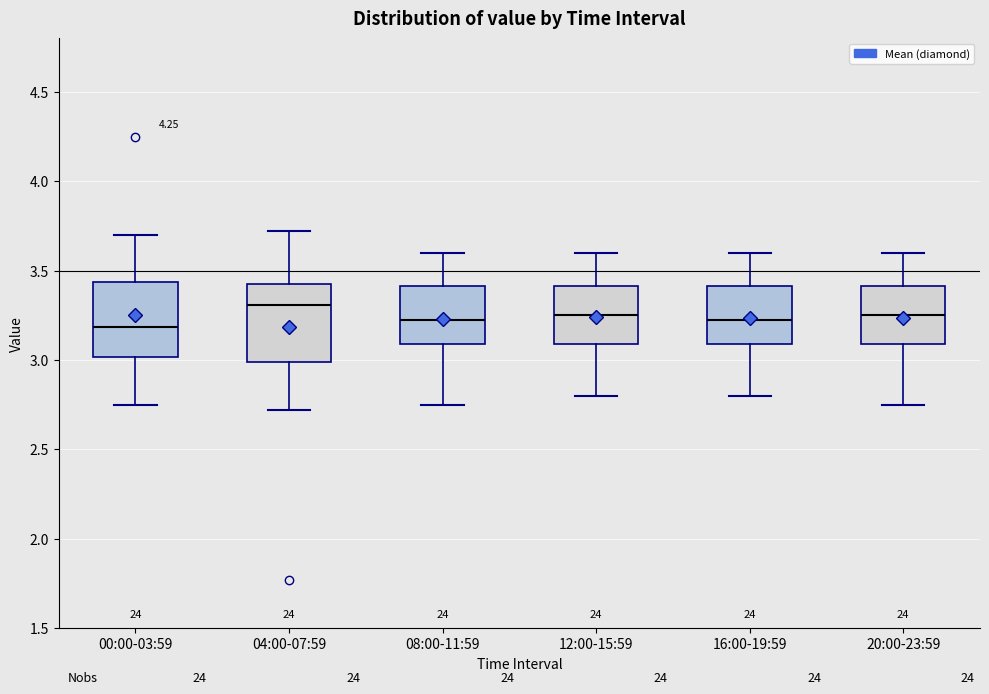

Reading left to right, transcribe this box plot: for each box, give where its median line is, the range the box spans, and where its two whiskers end, as read against the y-axis. The values are not printed on the chart, so give them approximately, as read against the axis.

00:00-03:59: median 3.20, box 3.00 to 3.45, whiskers 2.75 to 3.70
04:00-07:59: median 3.30, box 3.00 to 3.45, whiskers 2.70 to 3.70
08:00-11:59: median 3.25, box 3.10 to 3.40, whiskers 2.75 to 3.60
12:00-15:59: median 3.25, box 3.10 to 3.40, whiskers 2.80 to 3.60
16:00-19:59: median 3.25, box 3.10 to 3.40, whiskers 2.80 to 3.60
20:00-23:59: median 3.25, box 3.10 to 3.40, whiskers 2.75 to 3.60